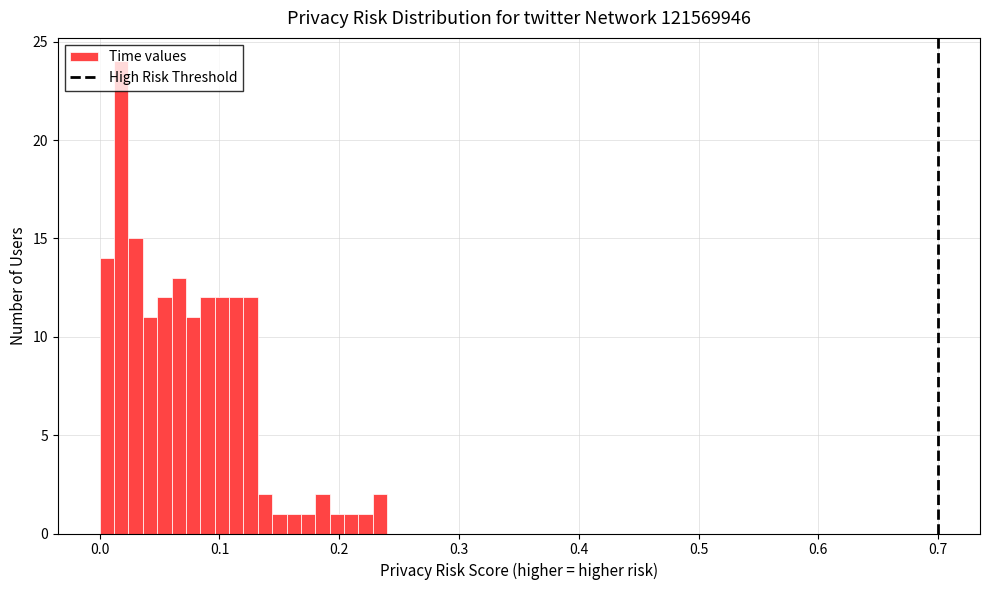

Read against the x-axis, roughly where is the centre of the tallest bar?

0.02